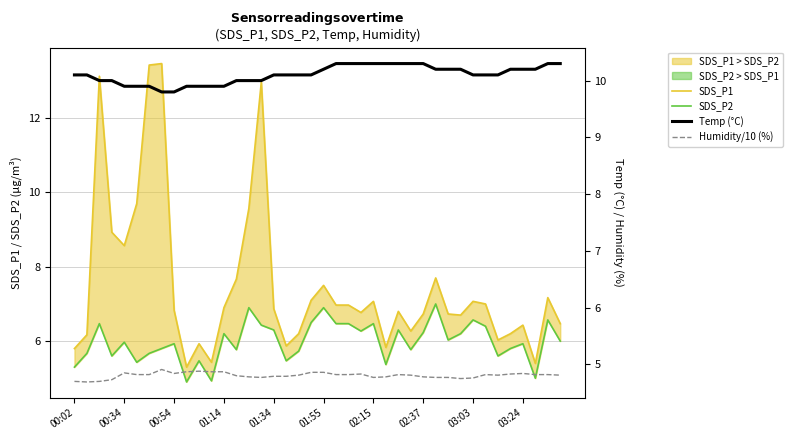

What is the value of the SDS_P1 point at the 10th from the left?

5.3